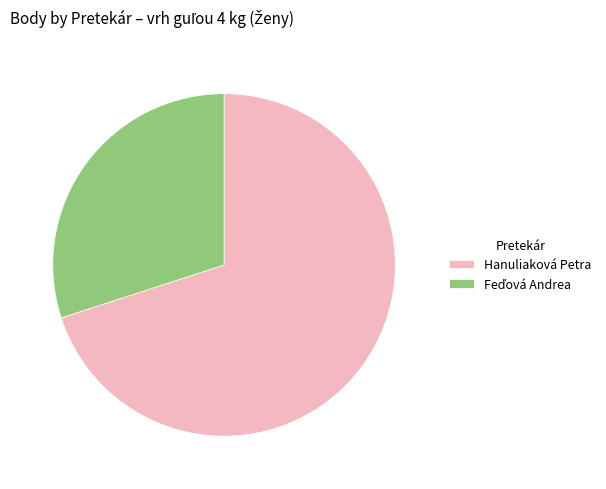

Which category has the biggest portion of the pie?

Hanuliaková Petra